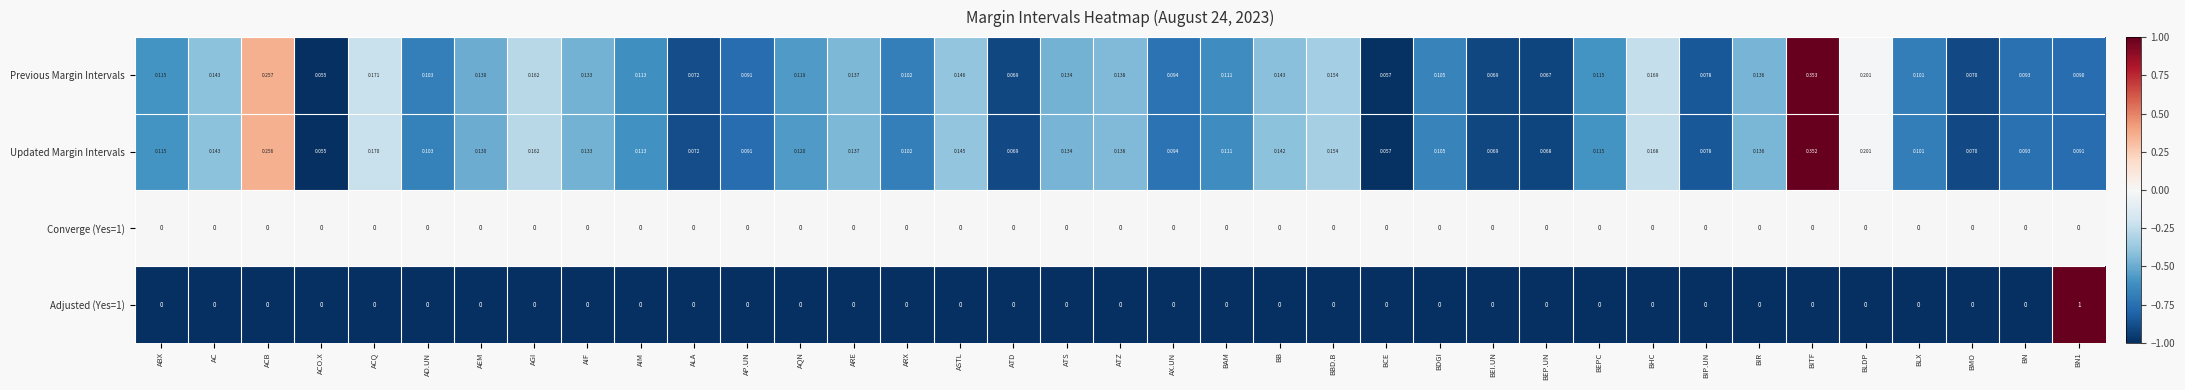

Count the number of data series in this chart.

4